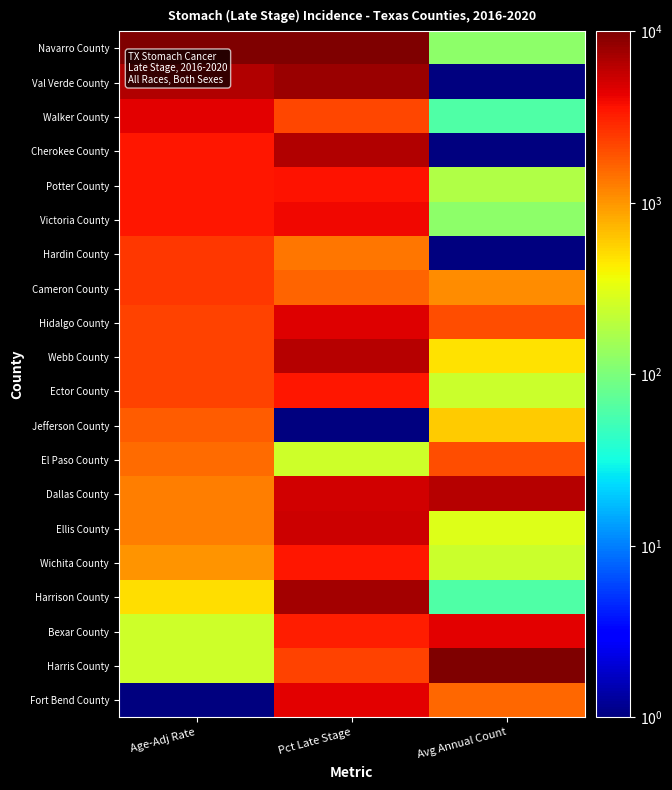

Reading left to right, transcribe all the data shown in this chart.

Navarro County: Age-Adj Rate=10000.0	Pct Late Stage=10000.0	Avg Annual Count=121.5
Val Verde County: Age-Adj Rate=6500.4	Pct Late Stage=8030.5	Avg Annual Count=1.0
Walker County: Age-Adj Rate=4500.6	Pct Late Stage=2172.5	Avg Annual Count=61.2
Cherokee County: Age-Adj Rate=3500.6	Pct Late Stage=6717.5	Avg Annual Count=1.0
Potter County: Age-Adj Rate=3500.6	Pct Late Stage=3637.0	Avg Annual Count=181.7
Victoria County: Age-Adj Rate=3500.6	Pct Late Stage=3990.5	Avg Annual Count=121.5
Hardin County: Age-Adj Rate=2500.8	Pct Late Stage=1364.5	Avg Annual Count=1.0
Cameron County: Age-Adj Rate=2500.8	Pct Late Stage=1617.0	Avg Annual Count=1085.2
Hidalgo County: Age-Adj Rate=2250.8	Pct Late Stage=4647.0	Avg Annual Count=1988.8
Webb County: Age-Adj Rate=2250.8	Pct Late Stage=6313.5	Avg Annual Count=482.9
Ector County: Age-Adj Rate=2250.8	Pct Late Stage=3435.0	Avg Annual Count=241.9
Jefferson County: Age-Adj Rate=1750.8	Pct Late Stage=1.0	Avg Annual Count=603.3
El Paso County: Age-Adj Rate=1500.9	Pct Late Stage=253.5	Avg Annual Count=2049.0
Dallas County: Age-Adj Rate=1250.9	Pct Late Stage=5101.5	Avg Annual Count=6325.7
Ellis County: Age-Adj Rate=1250.9	Pct Late Stage=5253.0	Avg Annual Count=302.2
Wichita County: Age-Adj Rate=1000.9	Pct Late Stage=3435.0	Avg Annual Count=241.9
Harrison County: Age-Adj Rate=500.9	Pct Late Stage=7374.0	Avg Annual Count=61.2
Bexar County: Age-Adj Rate=251.0	Pct Late Stage=3182.5	Avg Annual Count=4518.6
Harris County: Age-Adj Rate=251.0	Pct Late Stage=2223.0	Avg Annual Count=10000.0
Fort Bend County: Age-Adj Rate=1.0	Pct Late Stage=4495.5	Avg Annual Count=1567.1